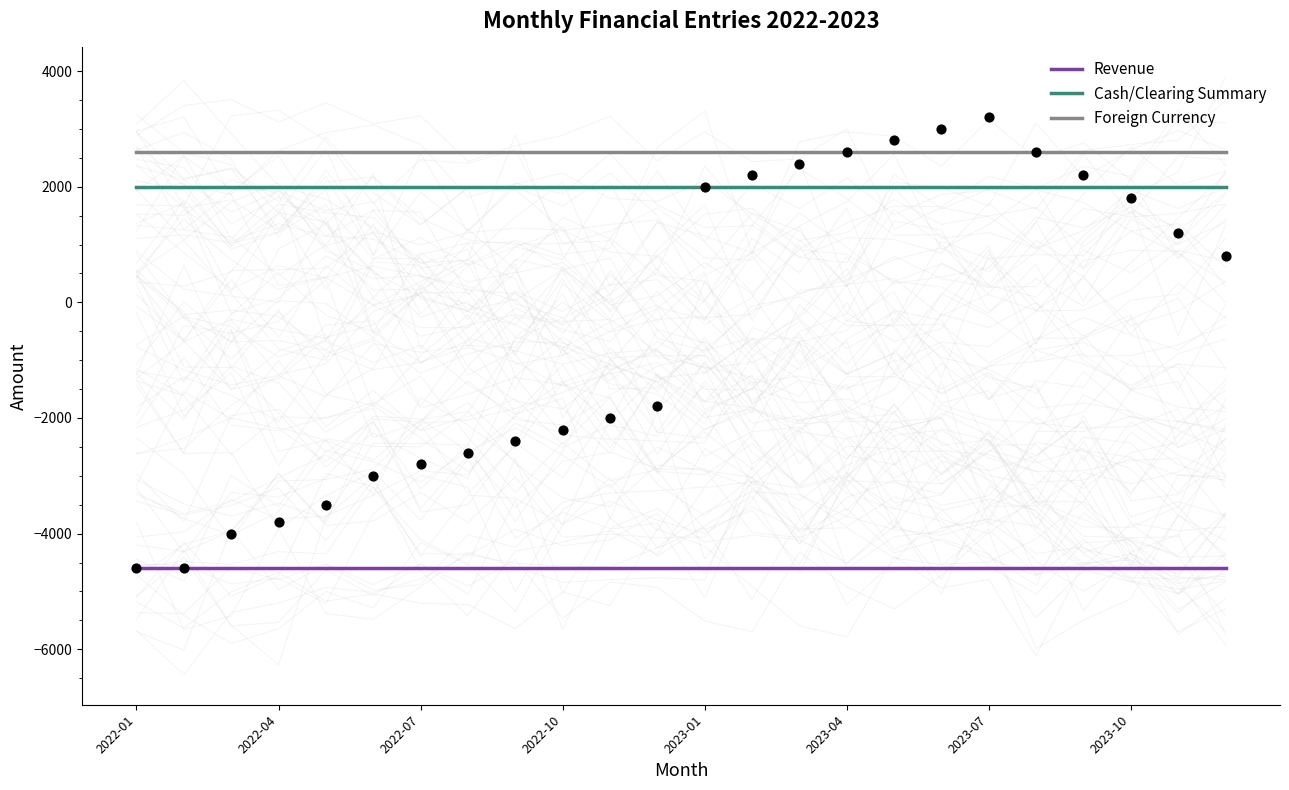

What are all the series names shown in the legend?

Revenue, Cash/Clearing Summary, Foreign Currency